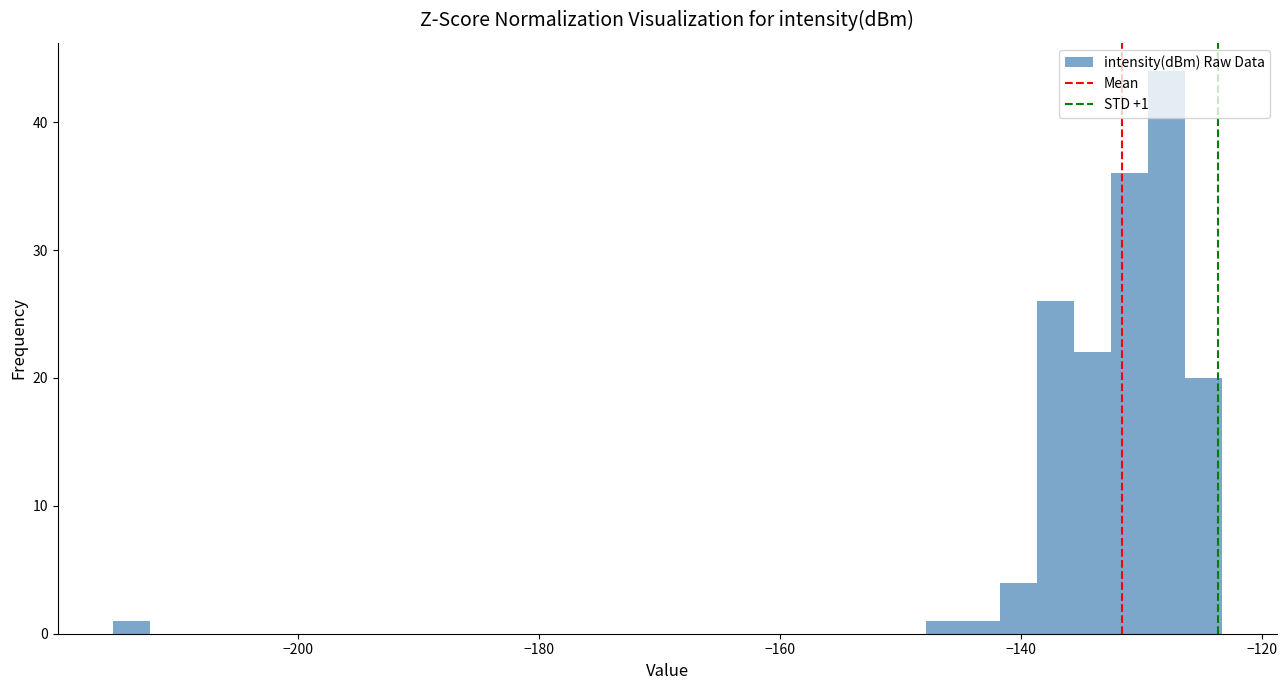

Read against the x-axis, roughly where is the centre of the tallest bar?

-128